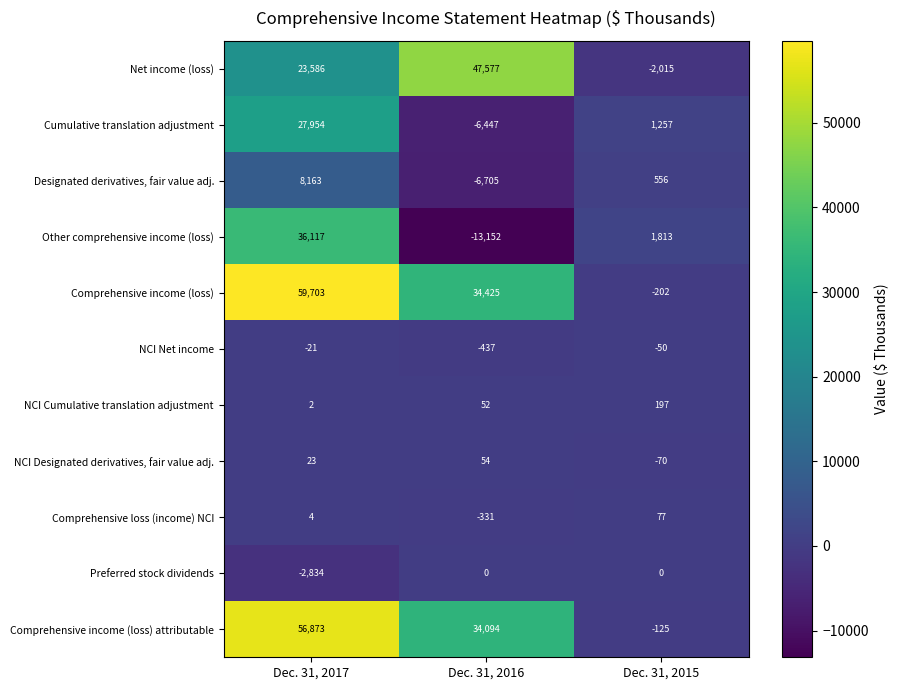

True or false: Comprehensive income (loss) has a value of 88431 at Dec. 31, 2017.

False